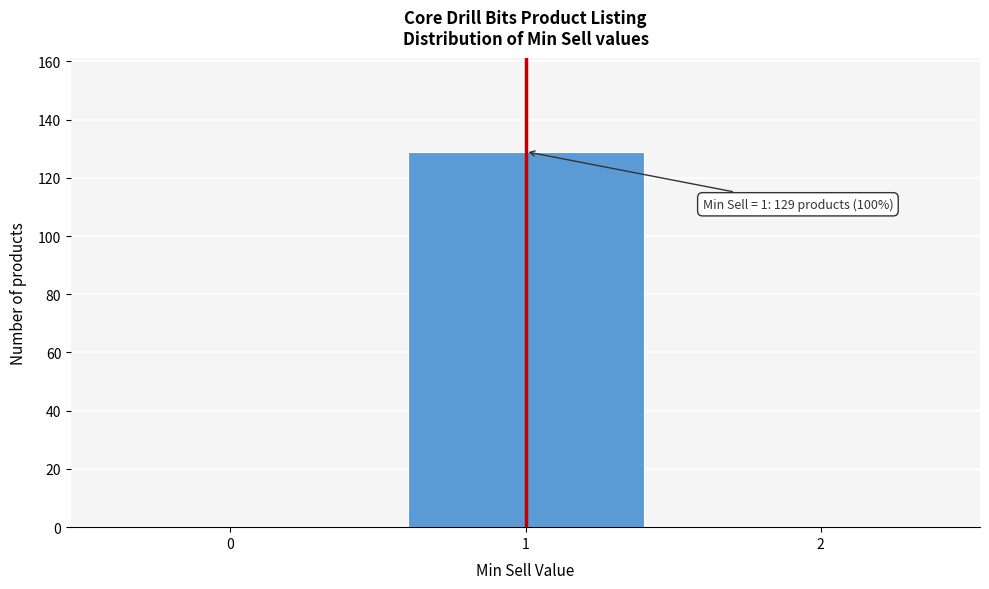

Which range on the x-axis has the tallest bar?

0.5 to 1.5